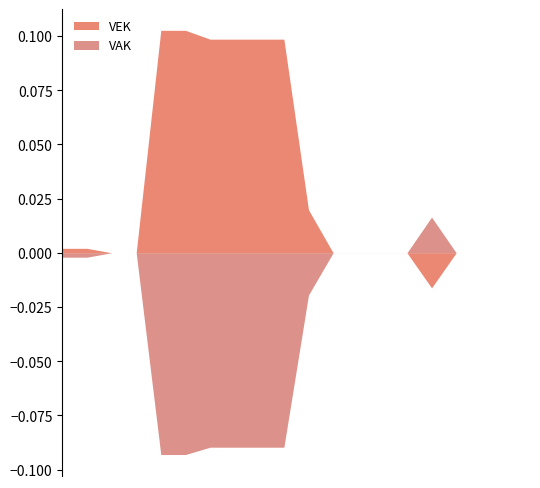

True or false: VEK has more than 2 points higher than both neighbors.

False